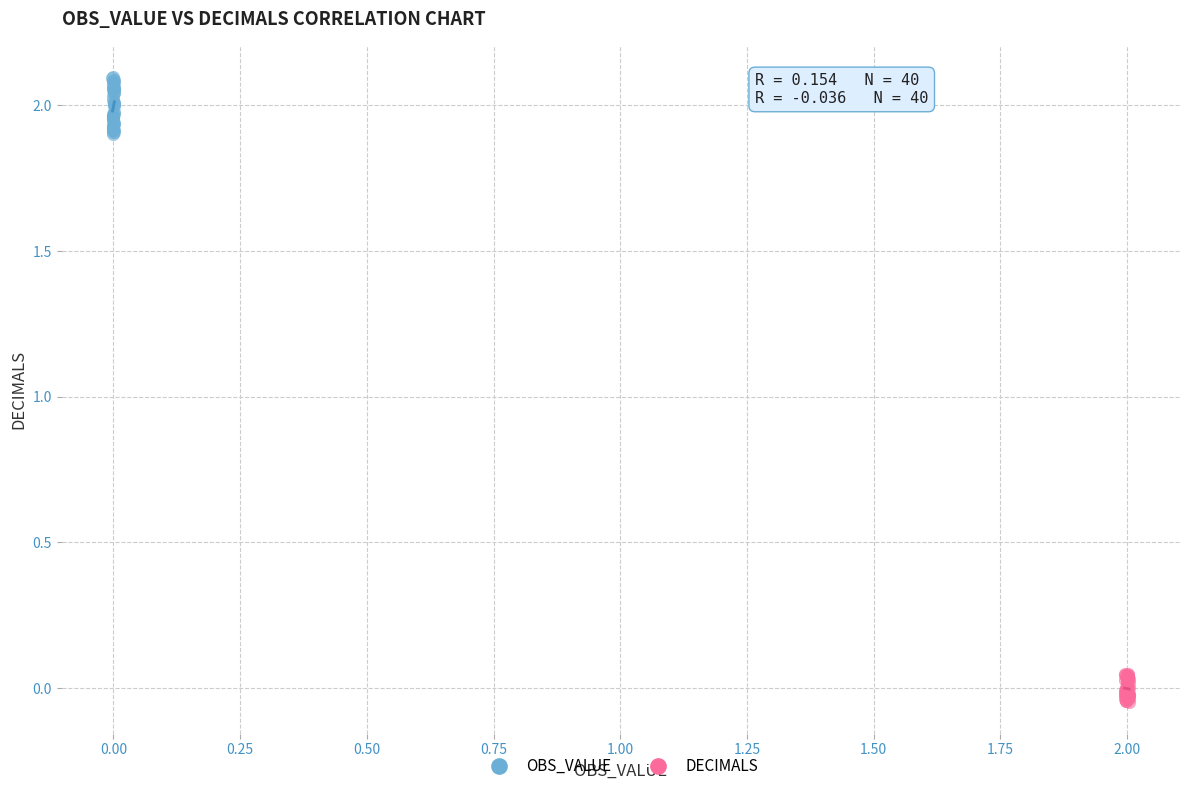

Which series reaches the maximum Y coordinate?

OBS_VALUE